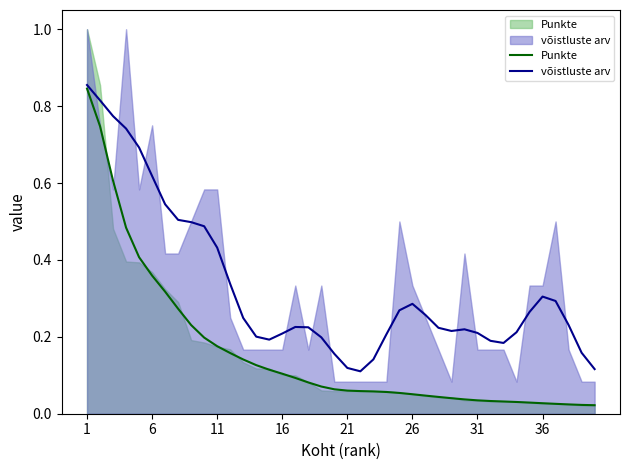

Is the value of Punkte at 22 greater than the value of võistluste arv at 8?

No